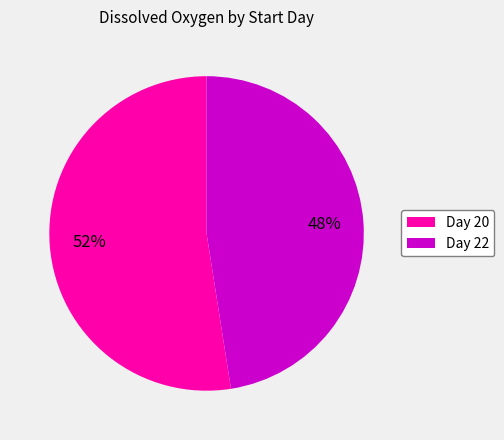

Is there any slice that represents more than half of the pie?

Yes